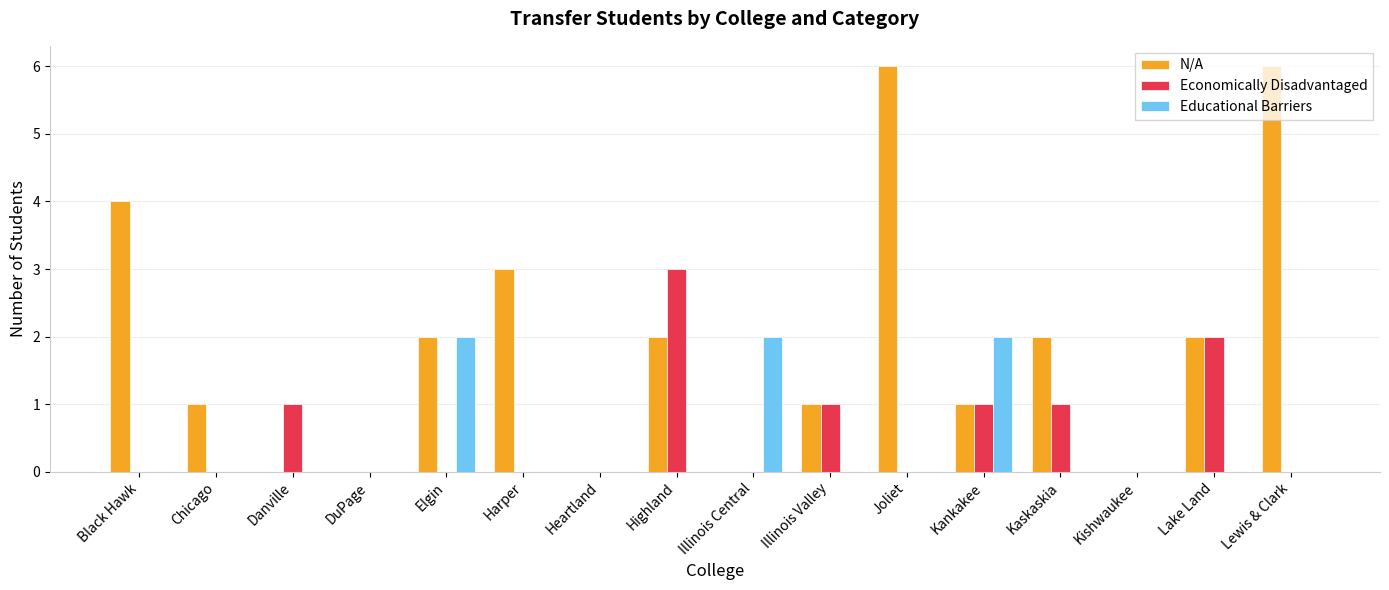

Is it true that N/A equals 2 at Kaskaskia?

True